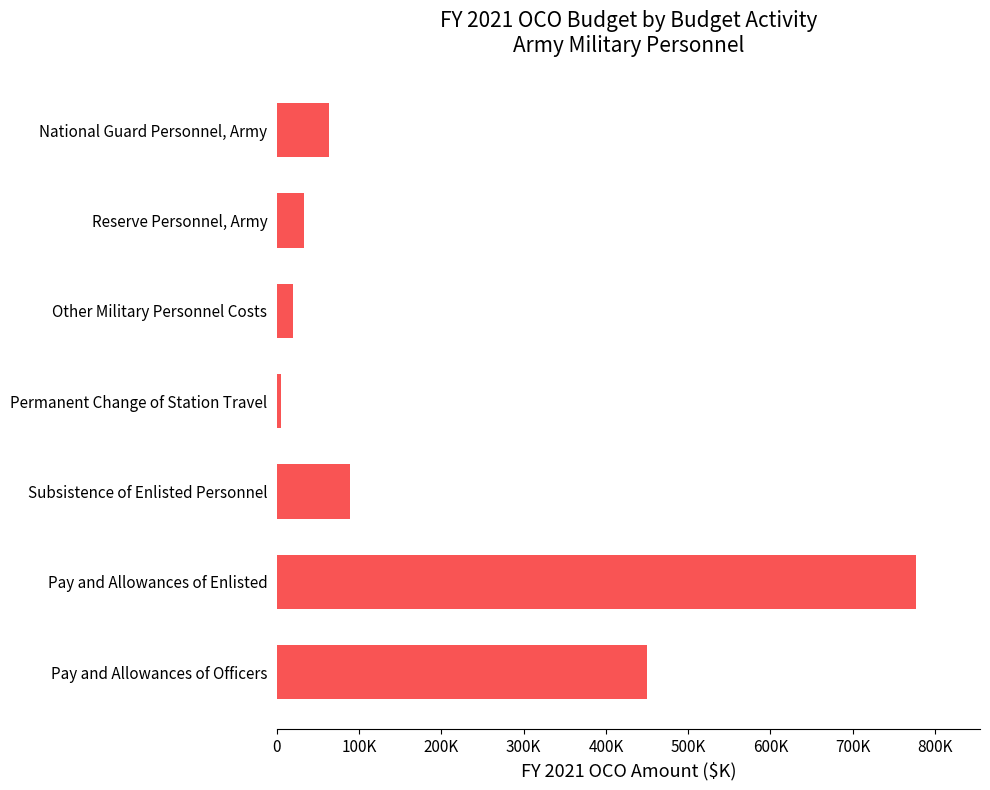

List the labels in order of value, smallest first.

Permanent Change of Station Travel, Other Military Personnel Costs, Reserve Personnel, Army, National Guard Personnel, Army, Subsistence of Enlisted Personnel, Pay and Allowances of Officers, Pay and Allowances of Enlisted